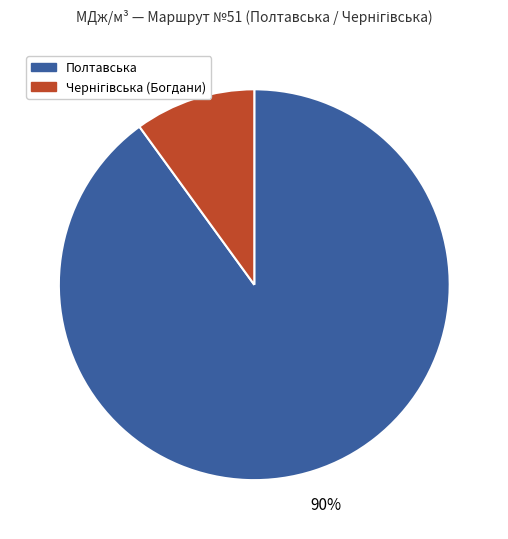

To the nearest percent, what portion does Полтавська represent?

90%